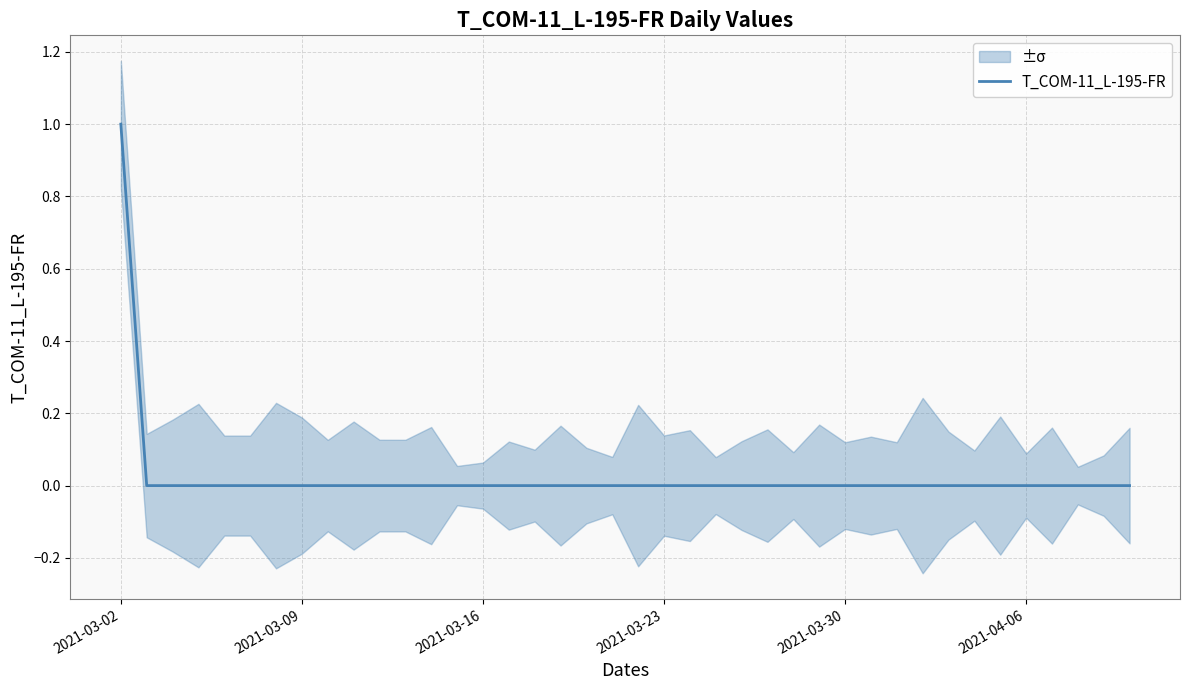

How many distinct data groups are displayed?

1